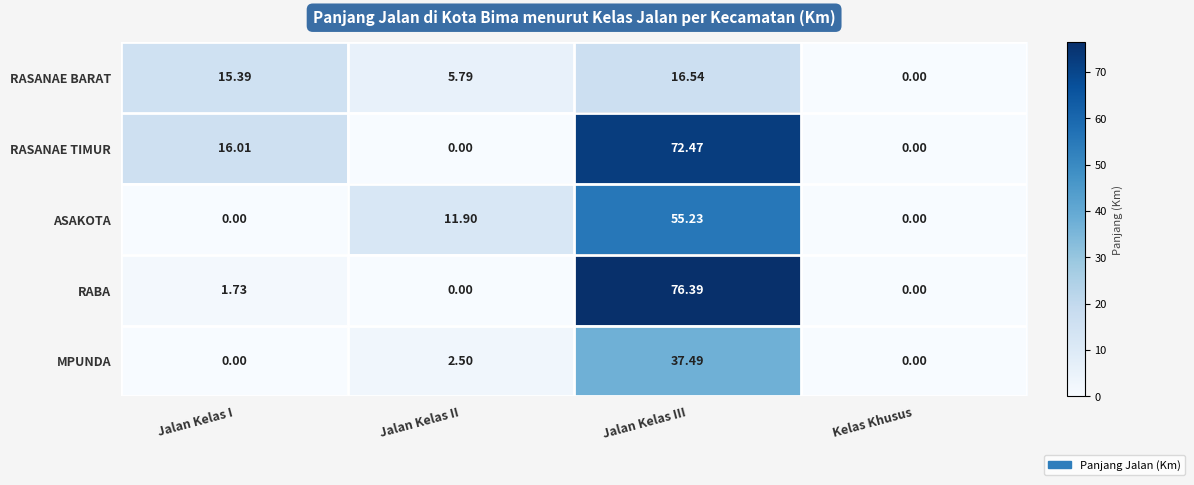

Count the number of data series in this chart.

5